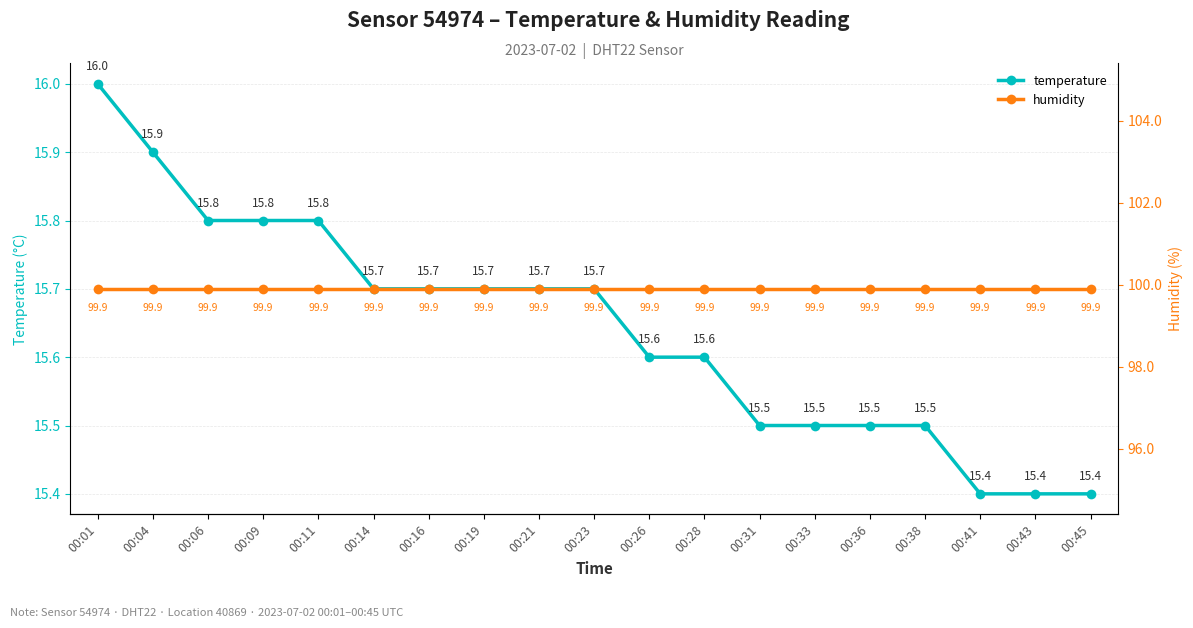

What is the difference between the maximum and minimum values in the temperature series?

0.6